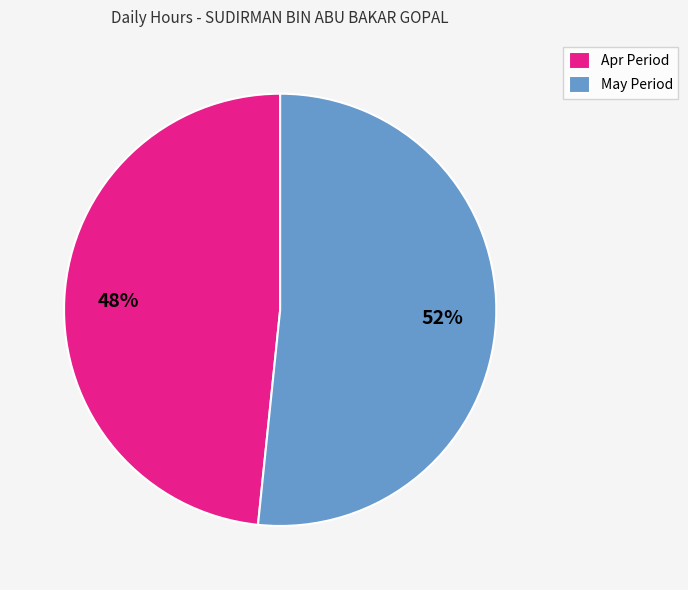

Is there a majority slice in this chart?

Yes